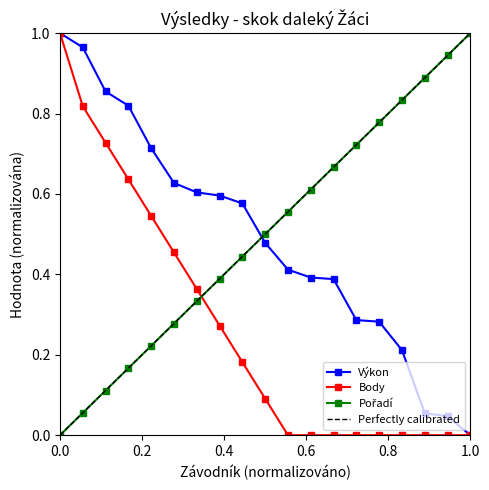

True or false: Pořadí has a value of 0.3 at Kováč Dan.

False